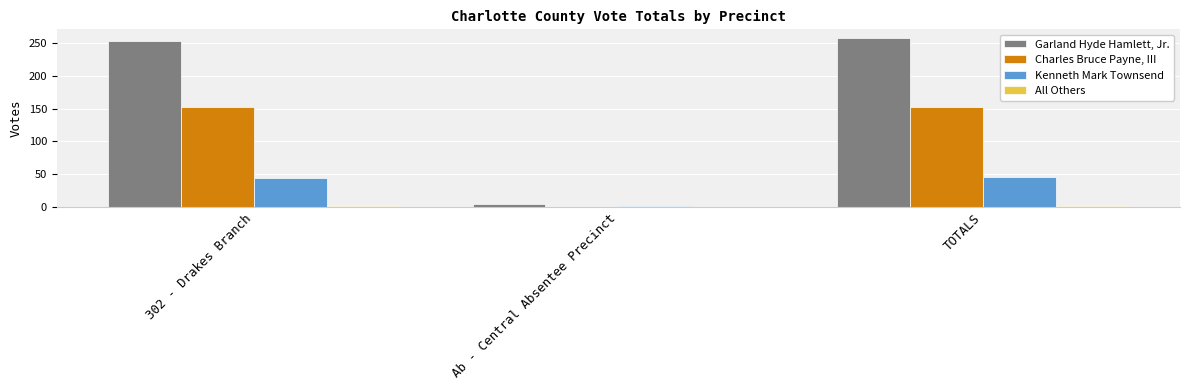

True or false: Garland Hyde Hamlett, Jr. has a value of 5 at Ab - Central Absentee Precinct.

True